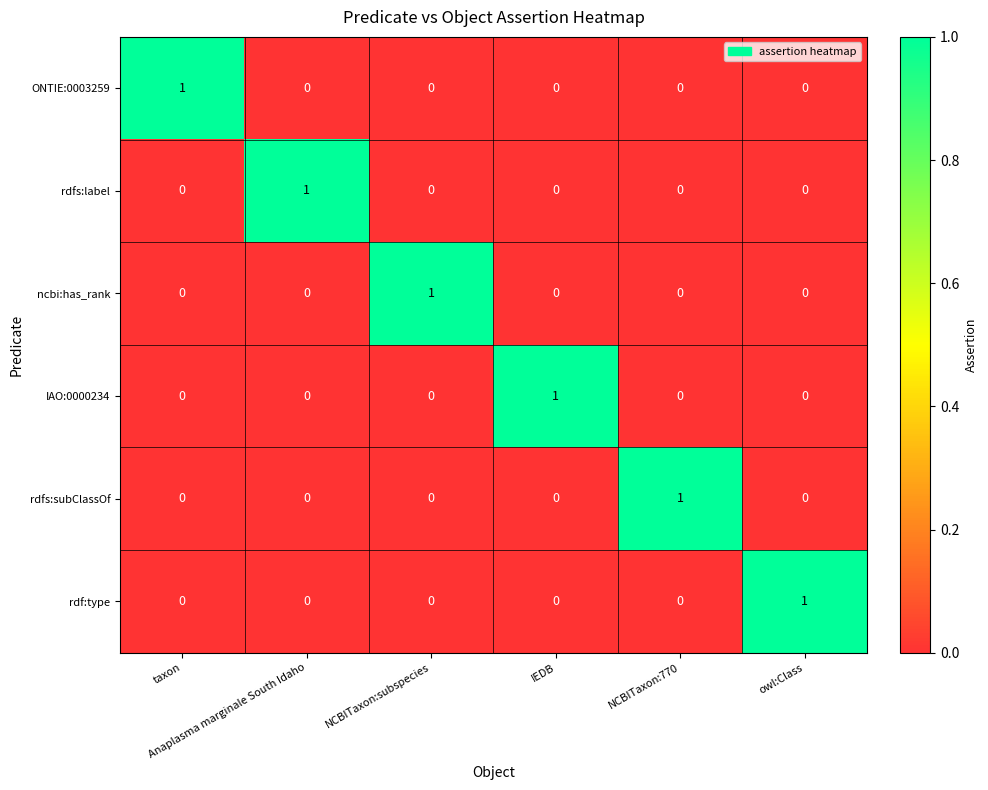

At how many categories does at least one series exceed 0?

6